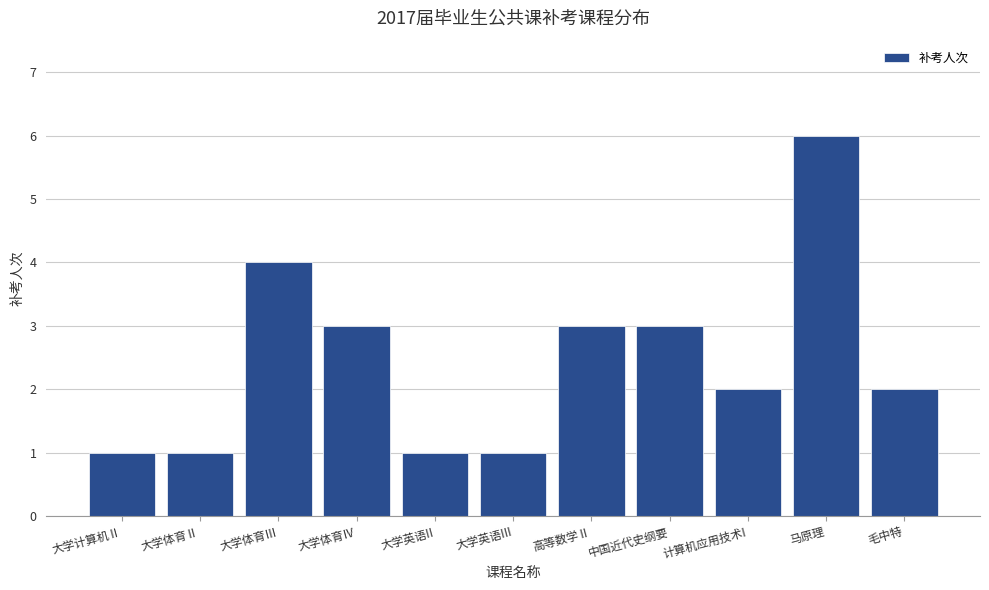

The chart shows a value of 0 at 大学英语II. True or false?

False